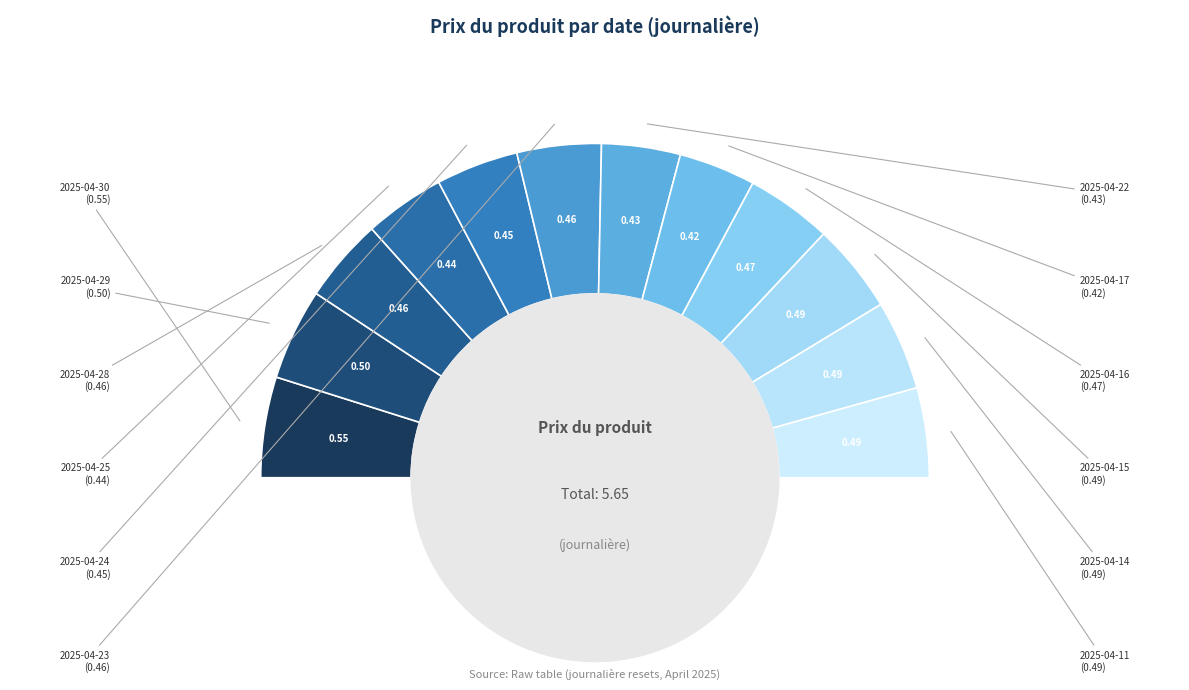

To the nearest percent, what is the combined percentage of 2025-04-22 and 2025-04-11?

16%